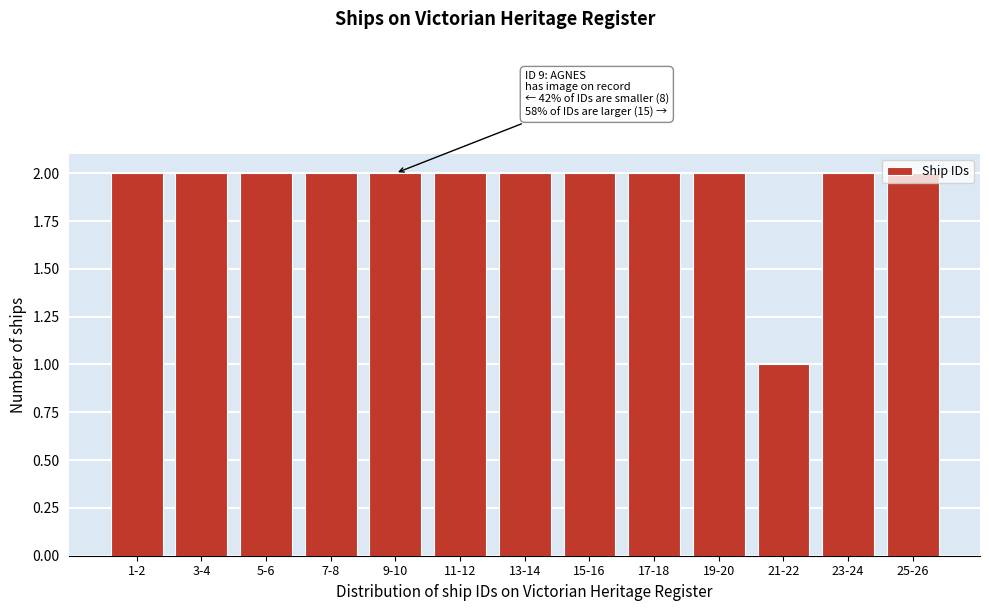

Is it true that the value at 5-6 is 3?

False